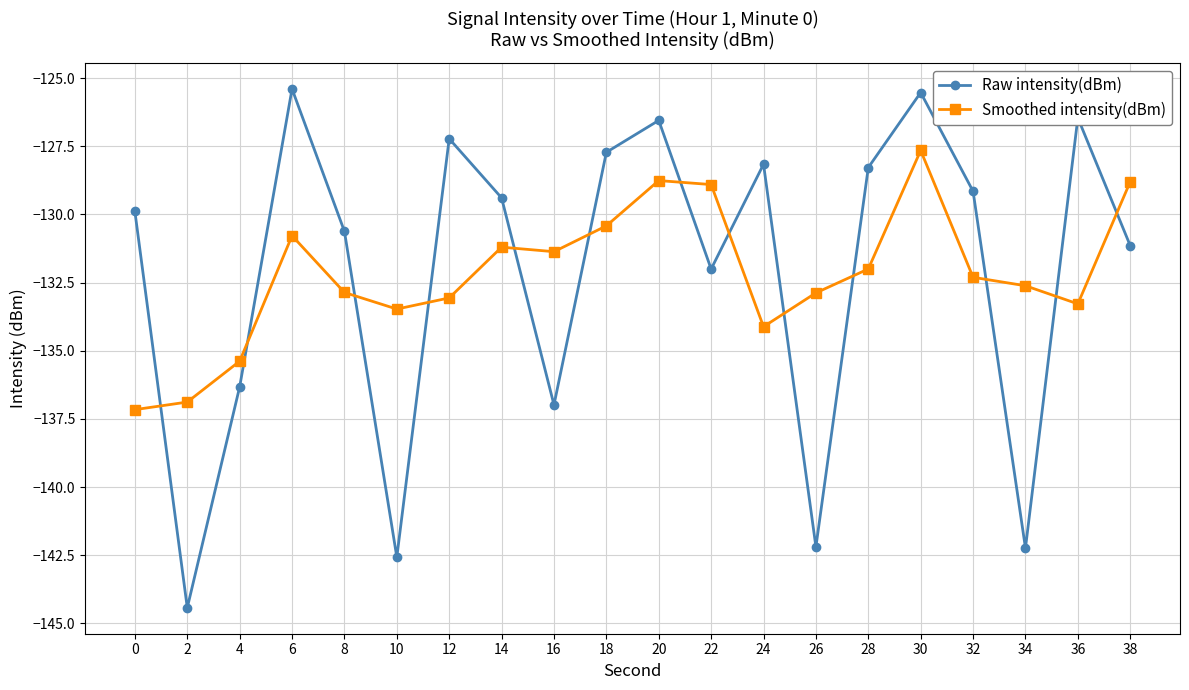

Reading right to left, transcribe all the data shown in this chart.

Raw intensity(dBm): 38=-131.1	36=-126.5	34=-142.2	32=-129.1	30=-125.5	28=-128.3	26=-142.2	24=-128.2	22=-132.0	20=-126.5	18=-127.7	16=-137.0	14=-129.4	12=-127.2	10=-142.6	8=-130.6	6=-125.4	4=-136.3	2=-144.4	0=-129.9
Smoothed intensity(dBm): 38=-128.8	36=-133.3	34=-132.6	32=-132.3	30=-127.7	28=-132.0	26=-132.9	24=-134.1	22=-128.9	20=-128.8	18=-130.4	16=-131.4	14=-131.2	12=-133.1	10=-133.5	8=-132.9	6=-130.8	4=-135.4	2=-136.9	0=-137.2